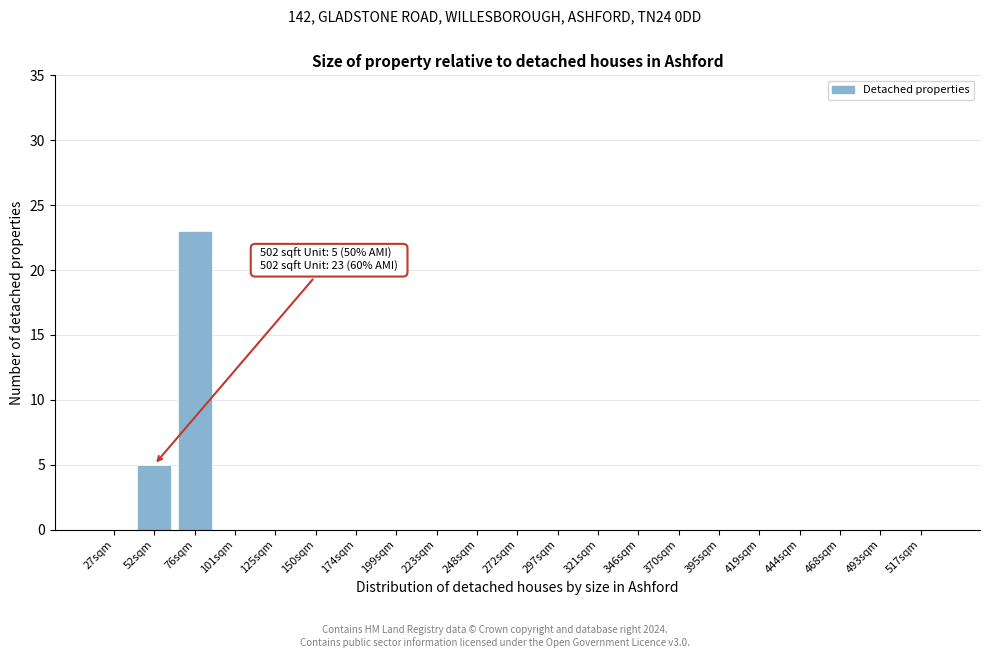

Reading left to right, extract all data points from this chart.

27sqm=0	52sqm=5	76sqm=23	101sqm=0	125sqm=0	150sqm=0	174sqm=0	199sqm=0	223sqm=0	248sqm=0	272sqm=0	297sqm=0	321sqm=0	346sqm=0	370sqm=0	395sqm=0	419sqm=0	444sqm=0	468sqm=0	493sqm=0	517sqm=0